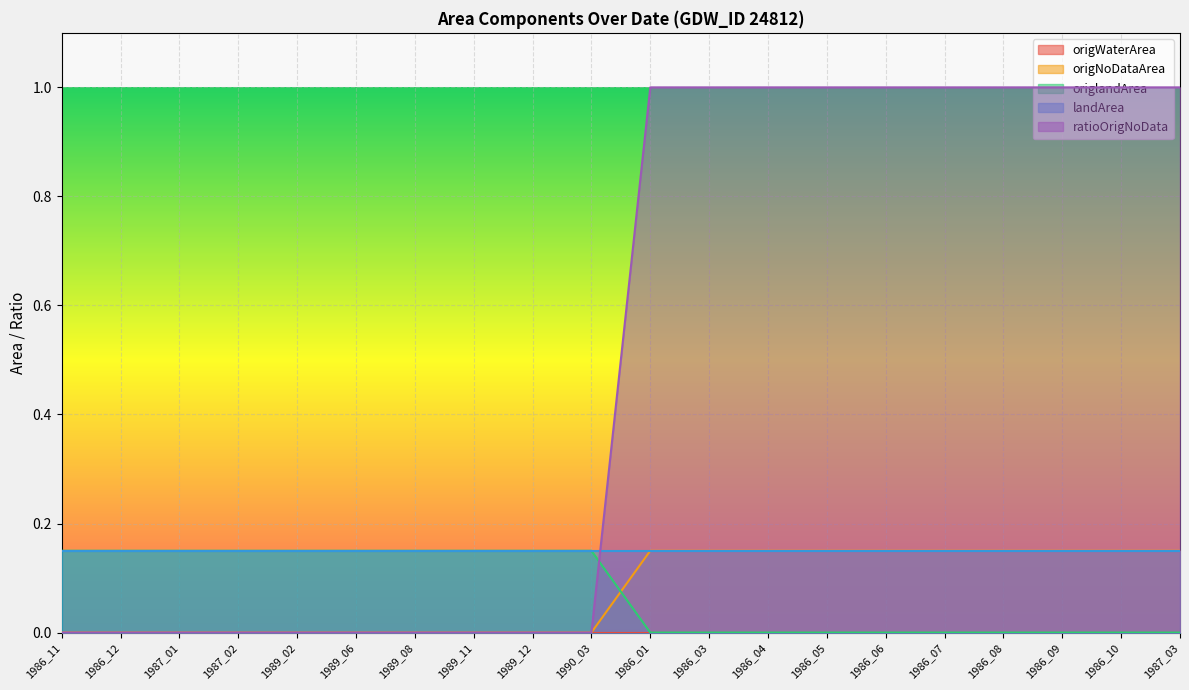

True or false: origNoDataArea has more than 1 interior local peaks.

False